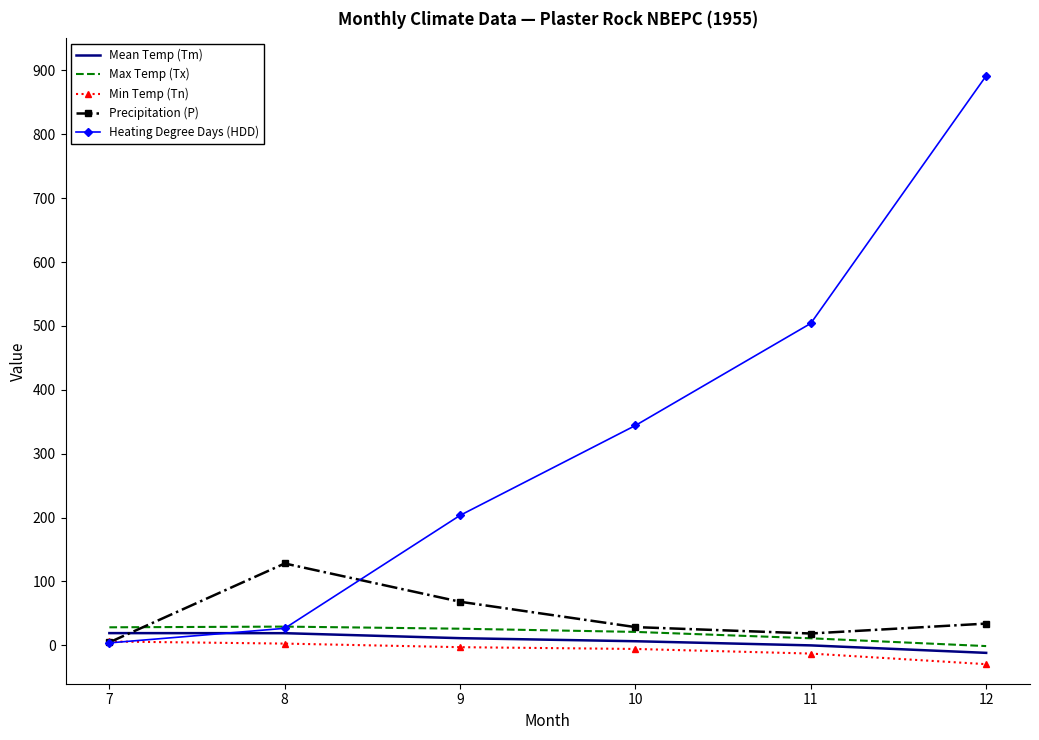

At which category is the sum across all series the highest?

12